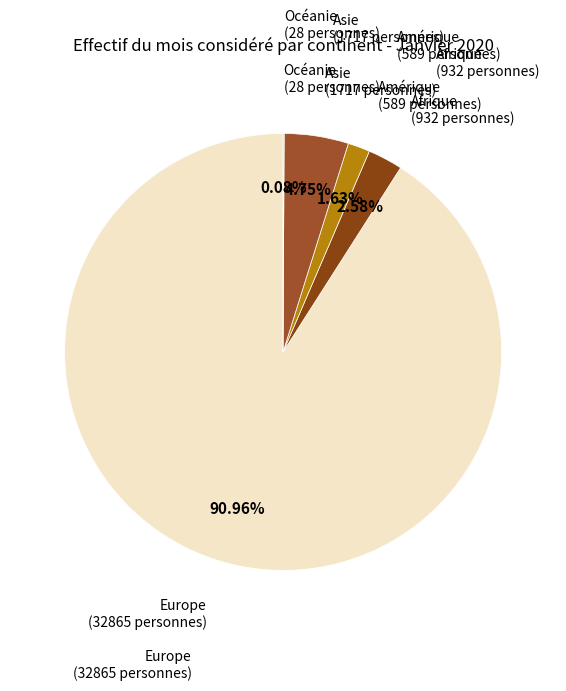

Does any single category account for the majority?

Yes